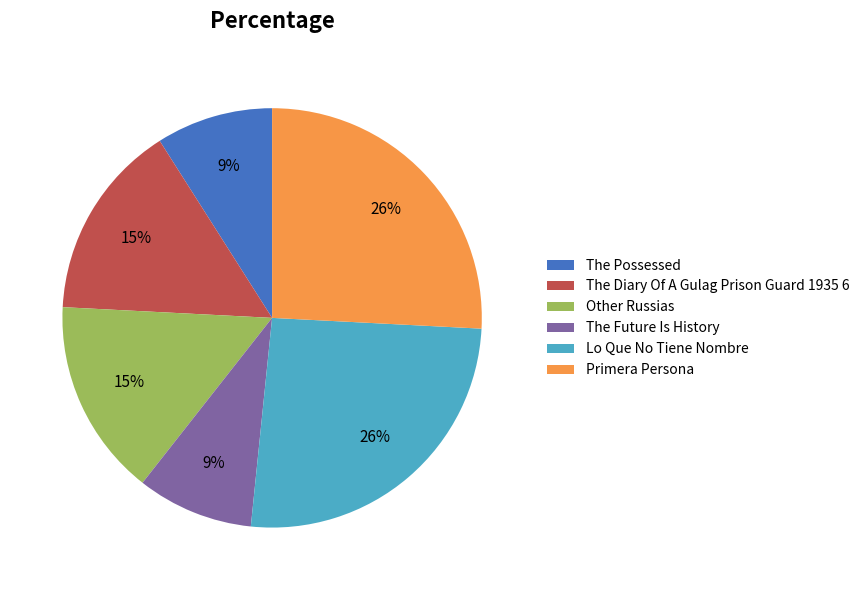

True or false: The Future Is History accounts for 1% of the total.

False